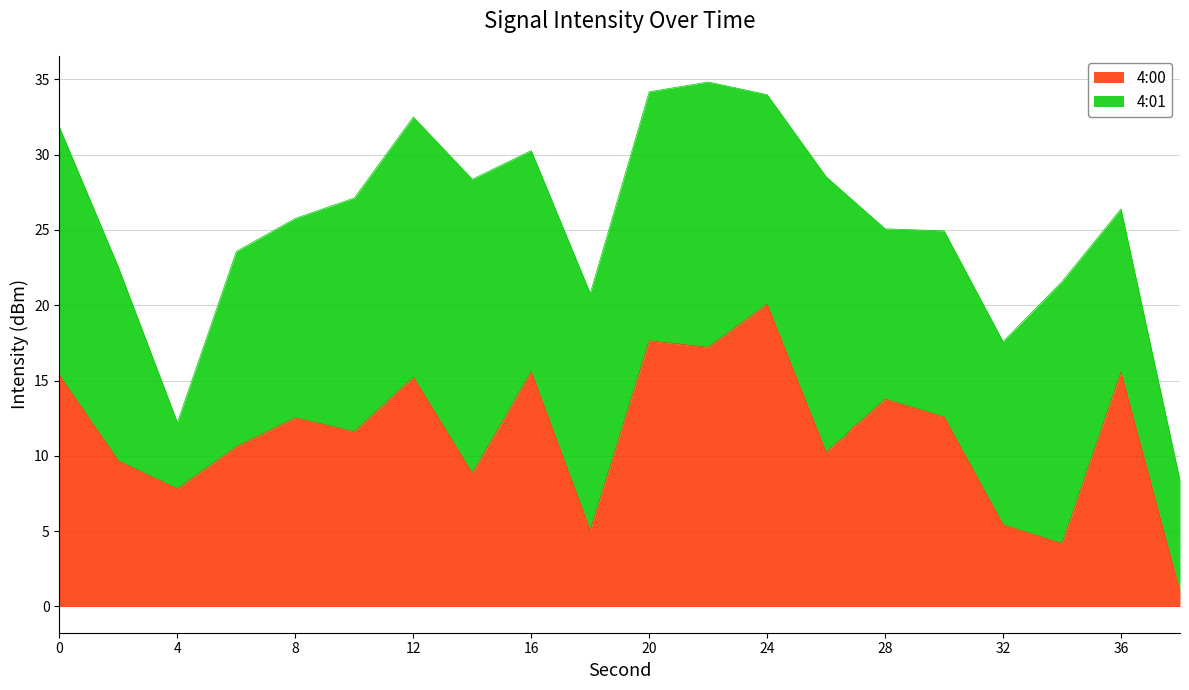

Where is the first local minimum?

4